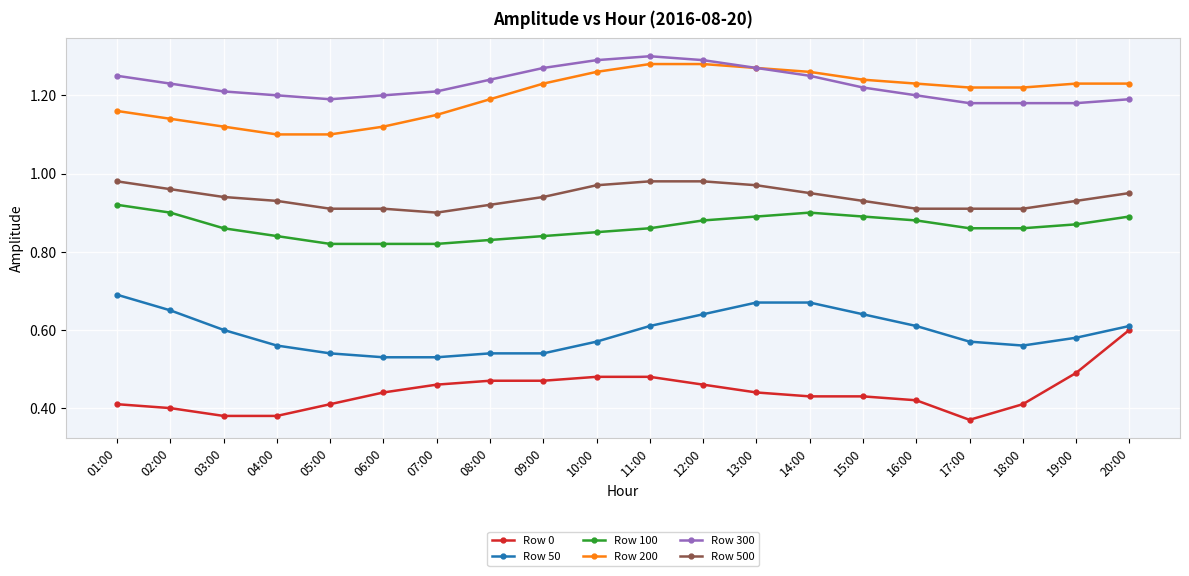

Is the value of Row 300 at 07:00 greater than the value of Row 100 at 09:00?

Yes